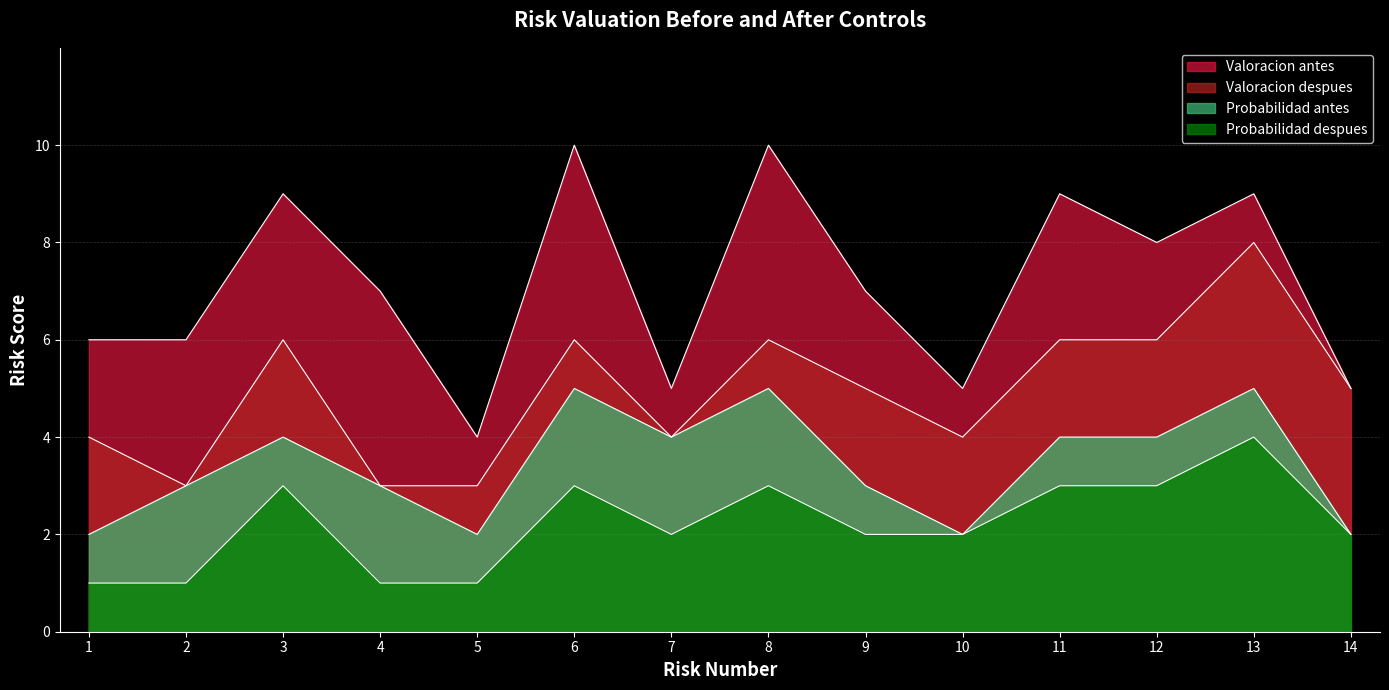

Which category has the highest value in the Valoracion despues series?

13